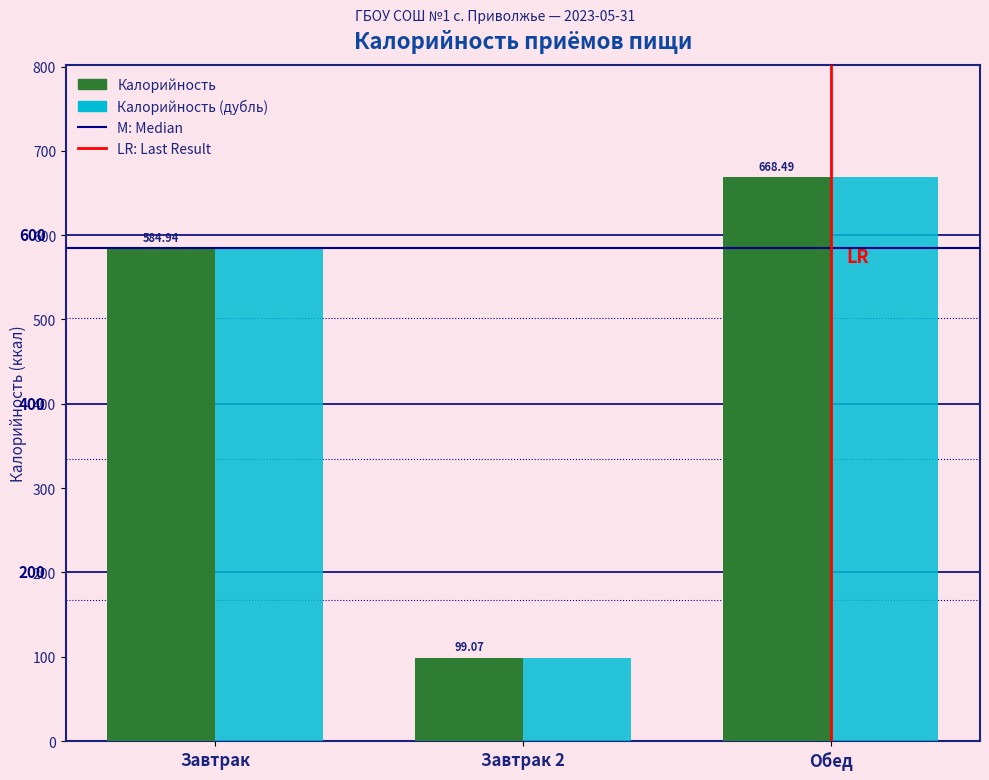

Rank the categories by Калорийность (дубль) value from lowest to highest.

Завтрак 2, Завтрак, Обед